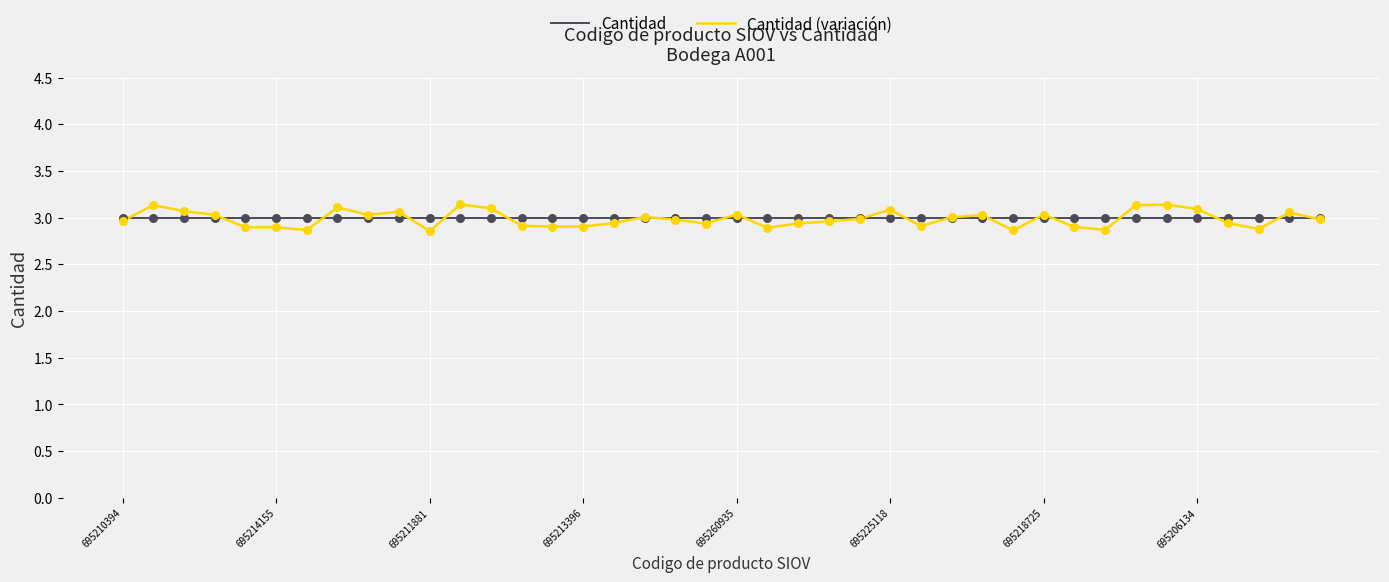

Which series has the largest range (max minus min)?

Cantidad (variación)